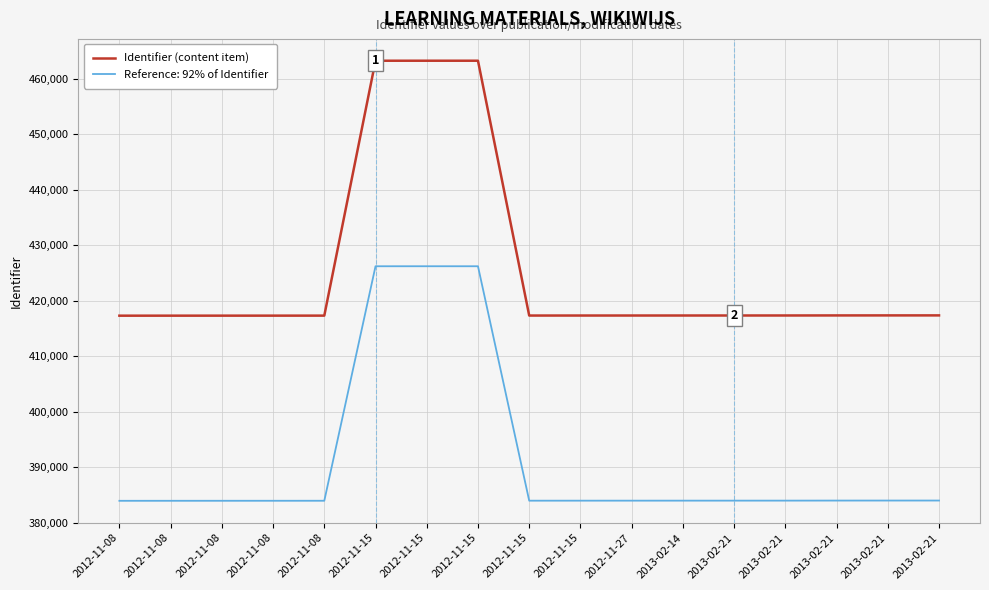

What are all the series names shown in the legend?

Identifier (content item), Reference: 92% of Identifier